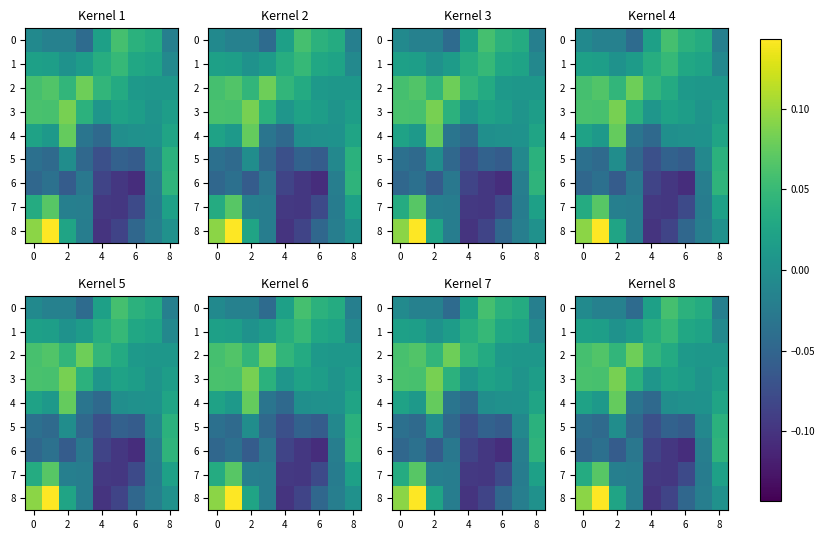

At which label does 4 reach its peak?

2